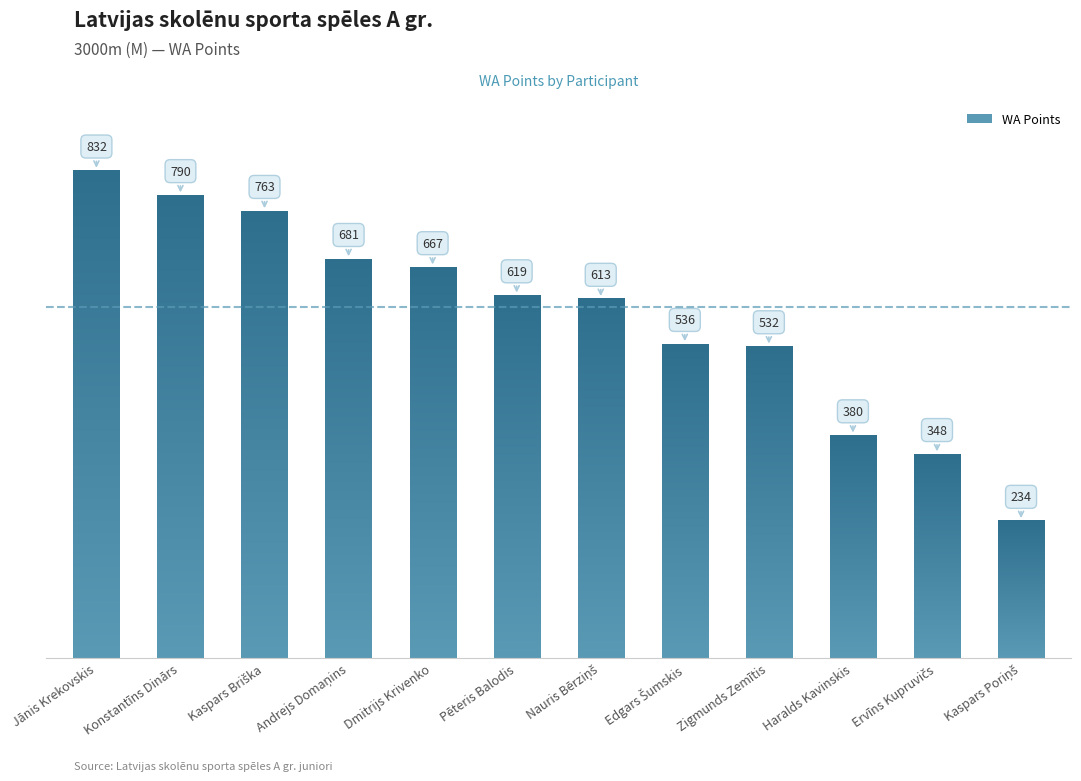

What is the value of the 4th bar from the left?

681